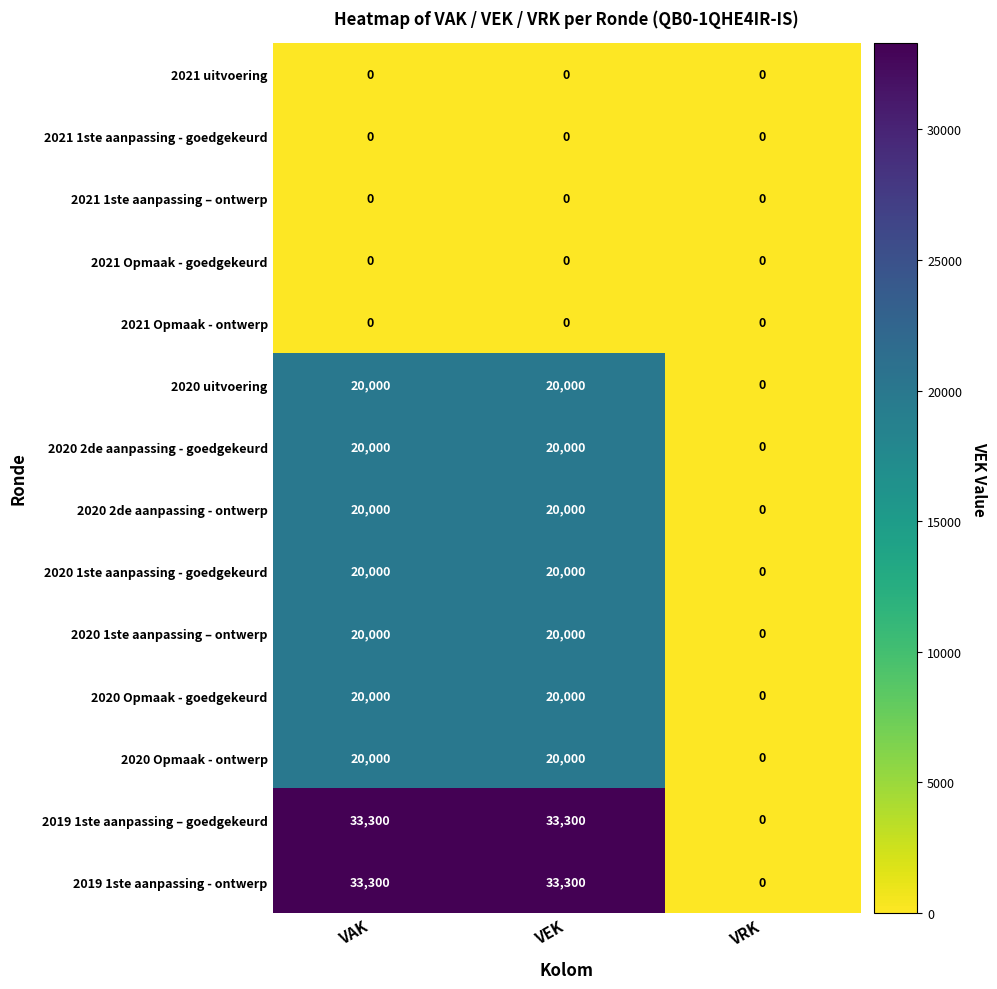

What is the total value across all series at VAK?

206600